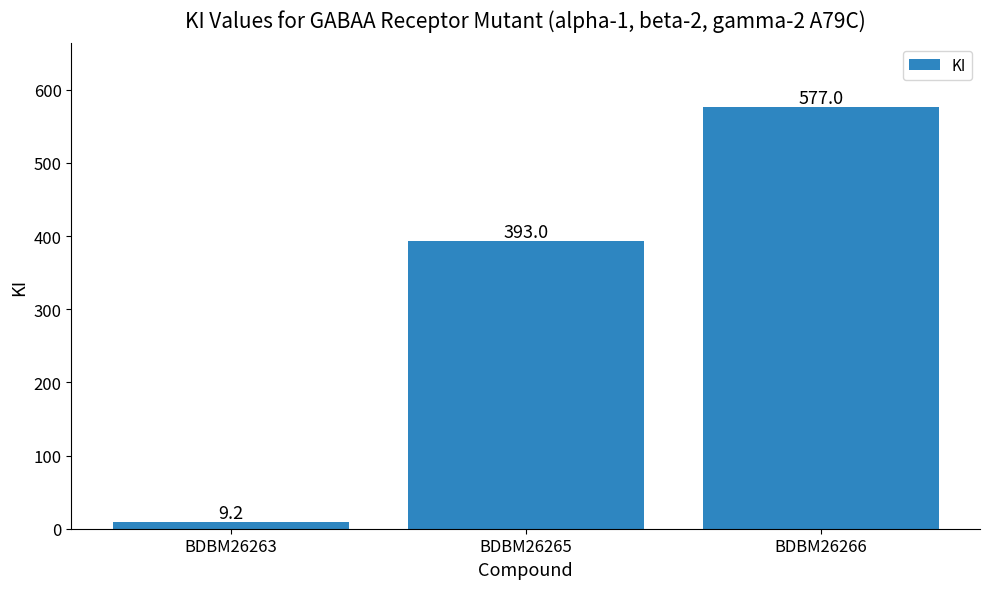

What is the value of the 2nd bar from the left?

393.0